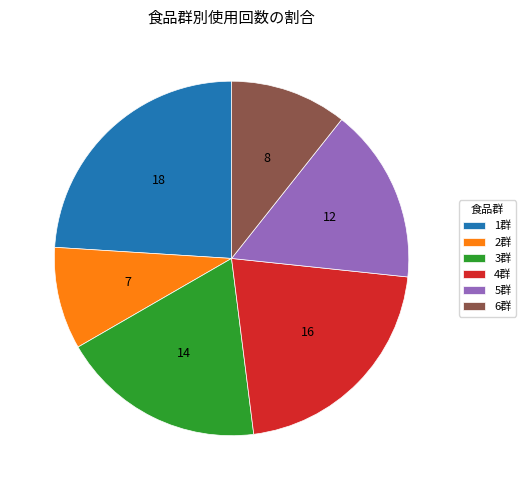

True or false: 1群 accounts for 24% of the total.

True